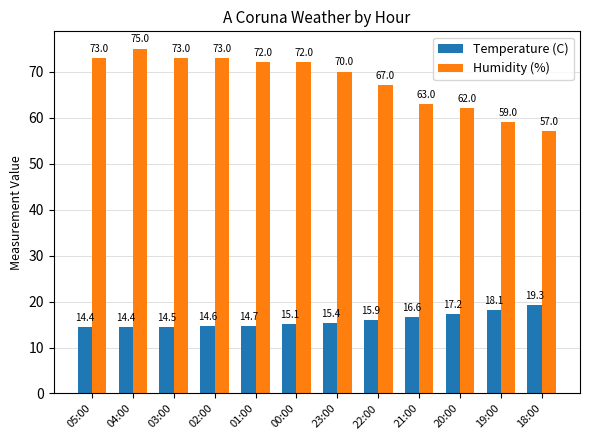

What is the label of the 11th bar from the right?

04:00